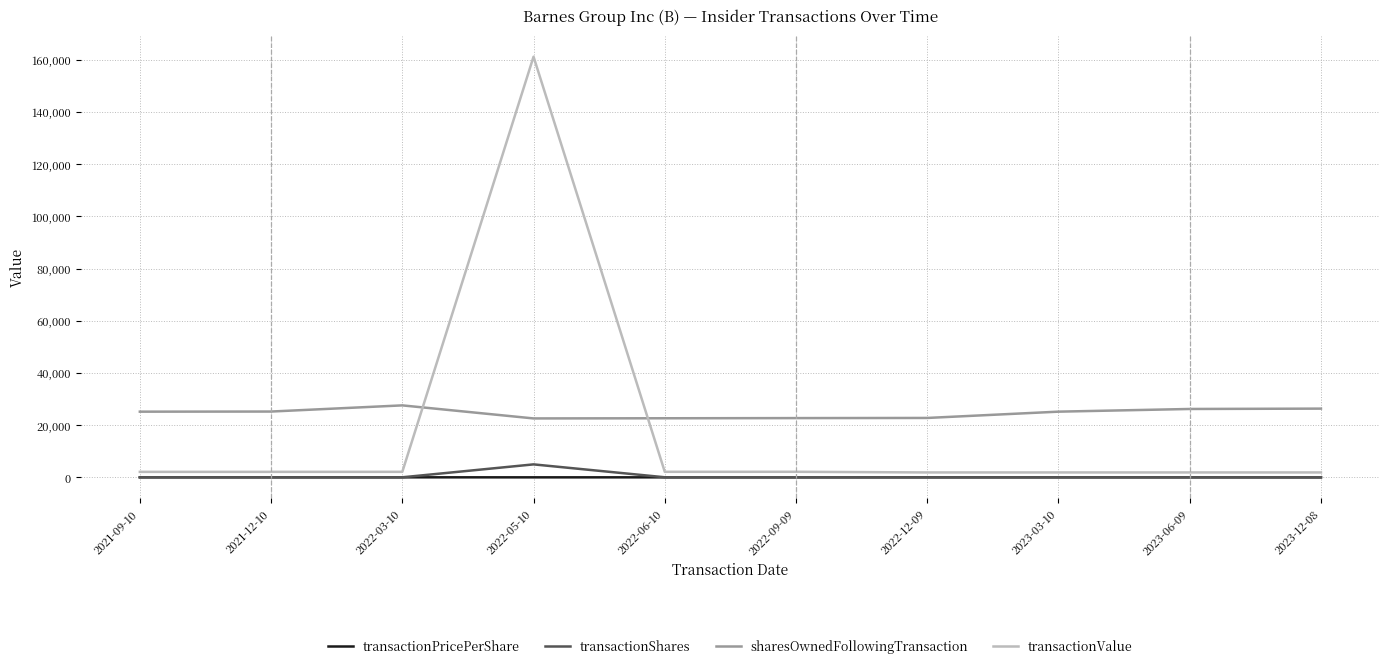

At which category is the sum across all series the highest?

2022-05-10